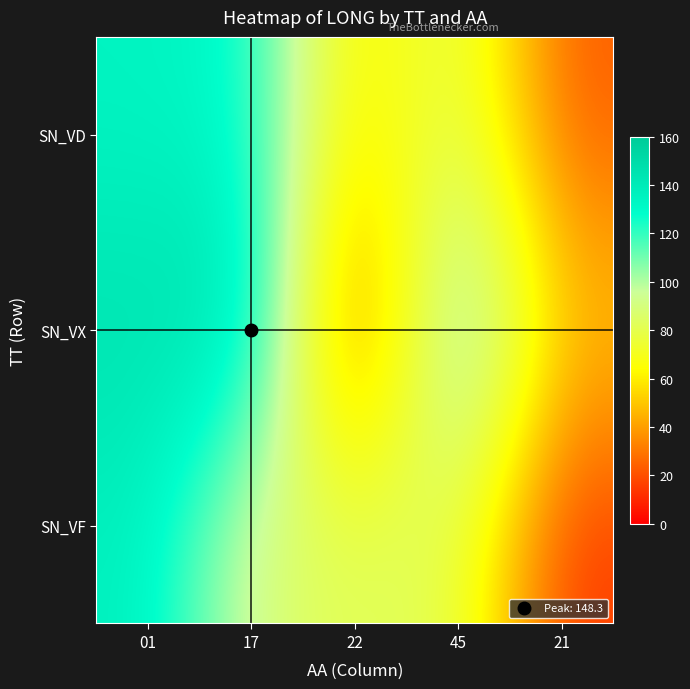

At which category is the sum across all series the highest?

01